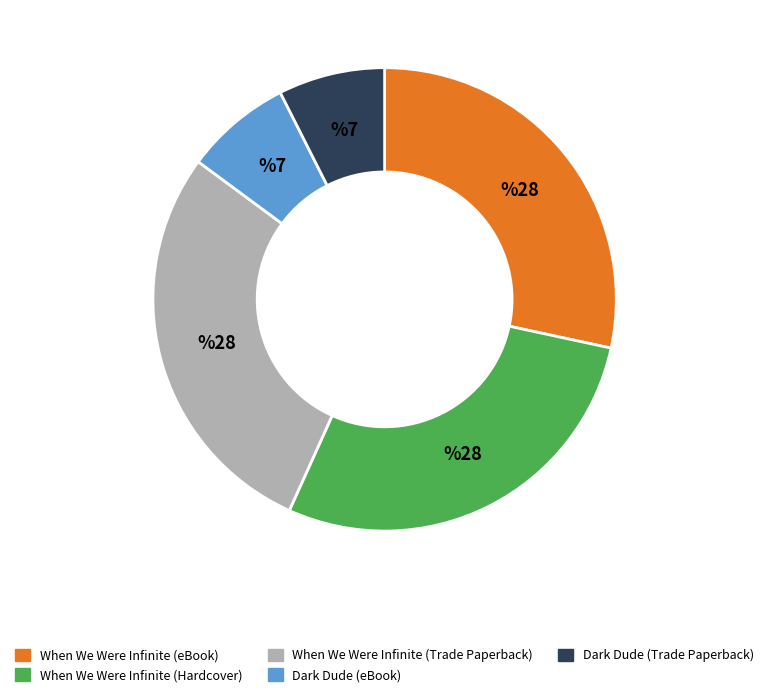

Is the sum of Dark Dude (Trade Paperback) and When We Were Infinite (eBook) greater than half?

No